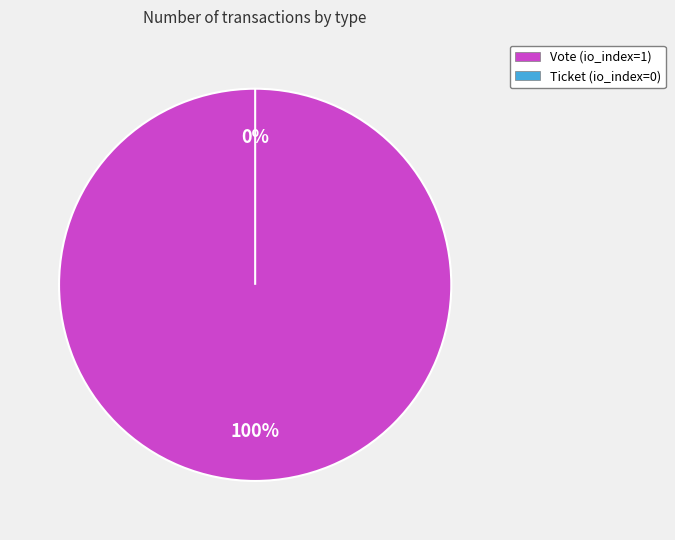

Rank the categories by value from lowest to highest.

Ticket, Vote